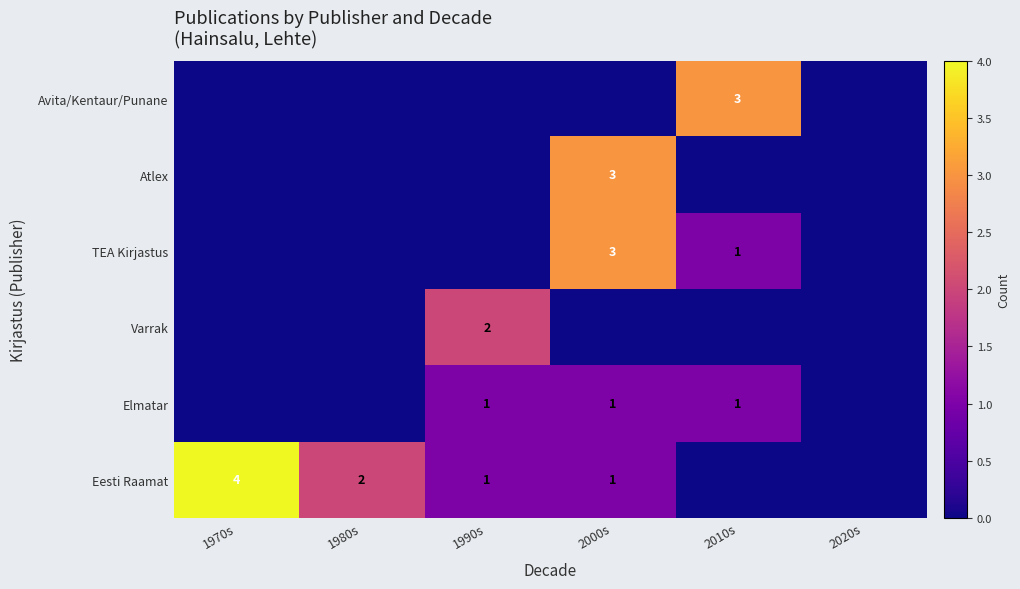

The TEA Kirjastus series shows 1 at 2010s. True or false?

True